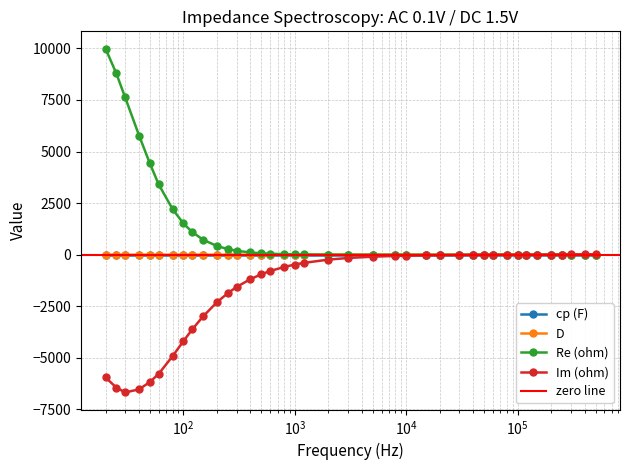

At which category does the chart reach its minimum across all series?

30